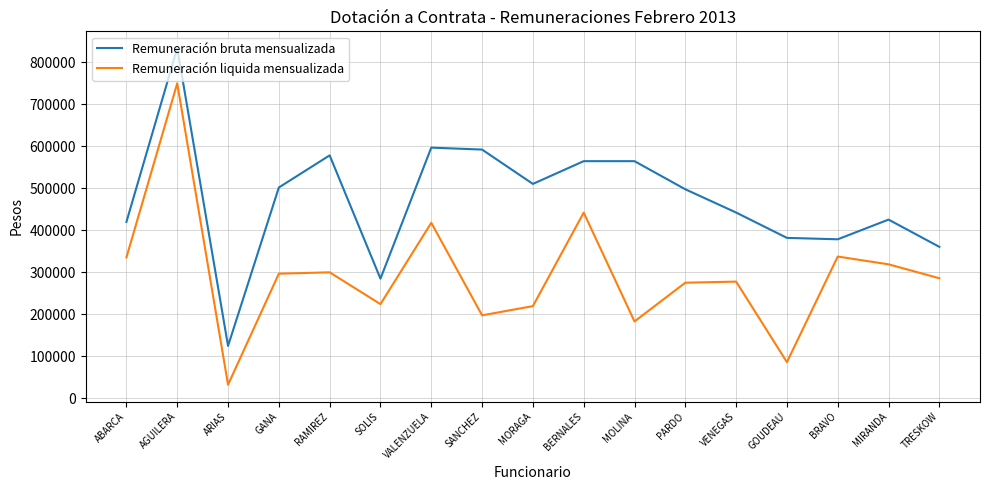

Which series changed the most between ARIAS and TRESKOW?

Remuneración liquida mensualizada